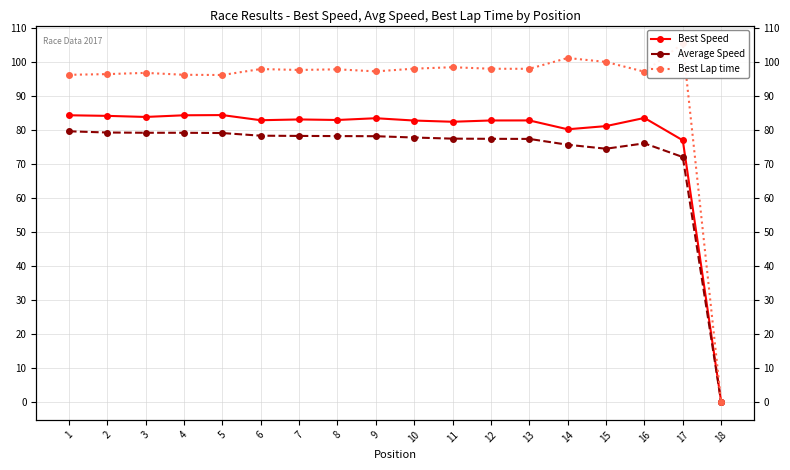

Which has a higher value, 8 or 12?

8